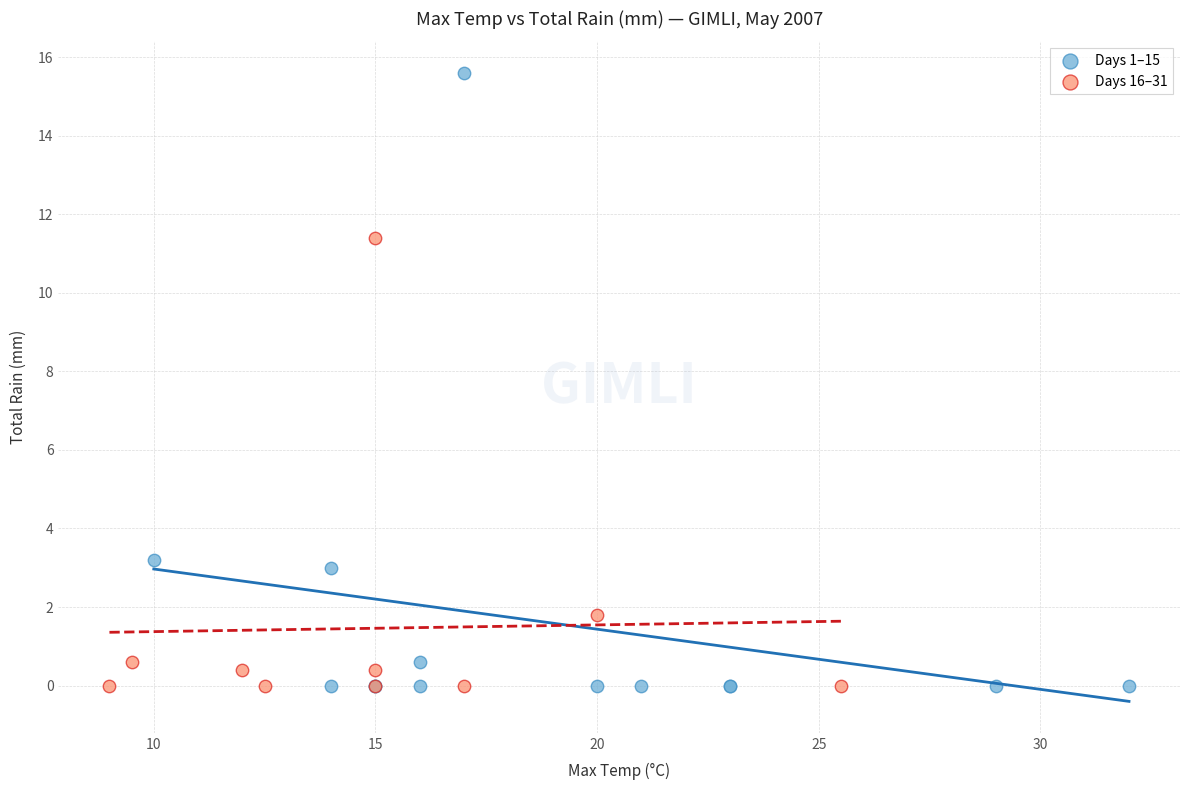

Which series has the largest Y range (max minus min)?

Days 1–15